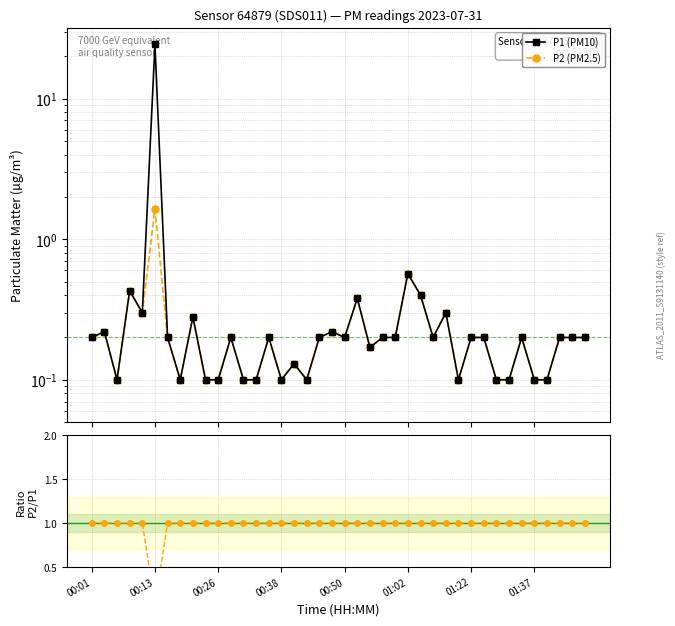

True or false: P2 (PM2.5) and P1 (PM10) cross at least once.

False